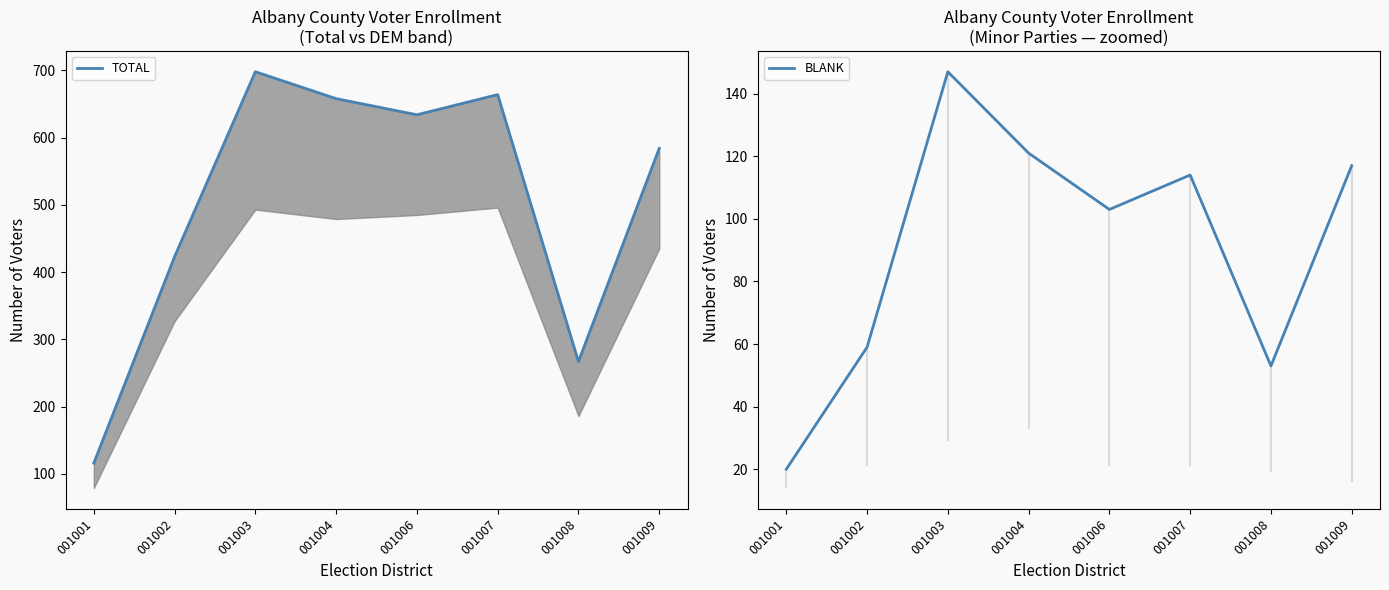

What is the difference between the TOTAL values at 001002 and 001003?

275